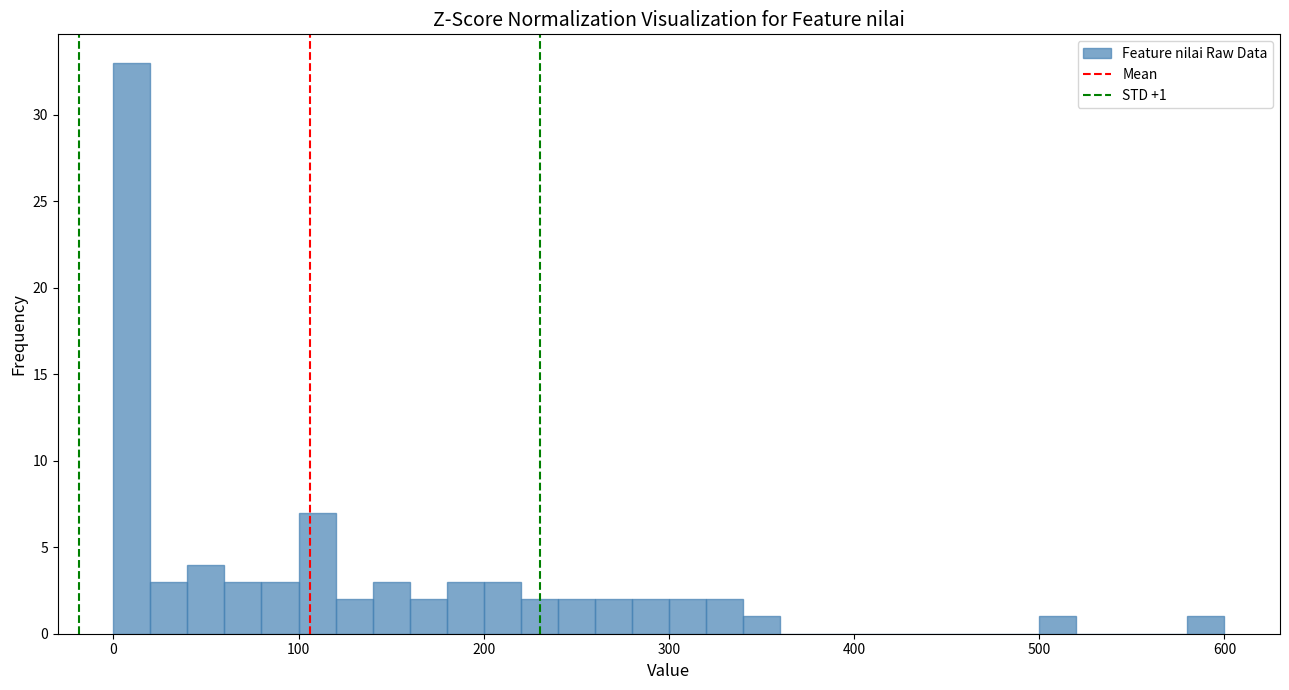

Read against the x-axis, roughly where is the centre of the tallest bar?

10